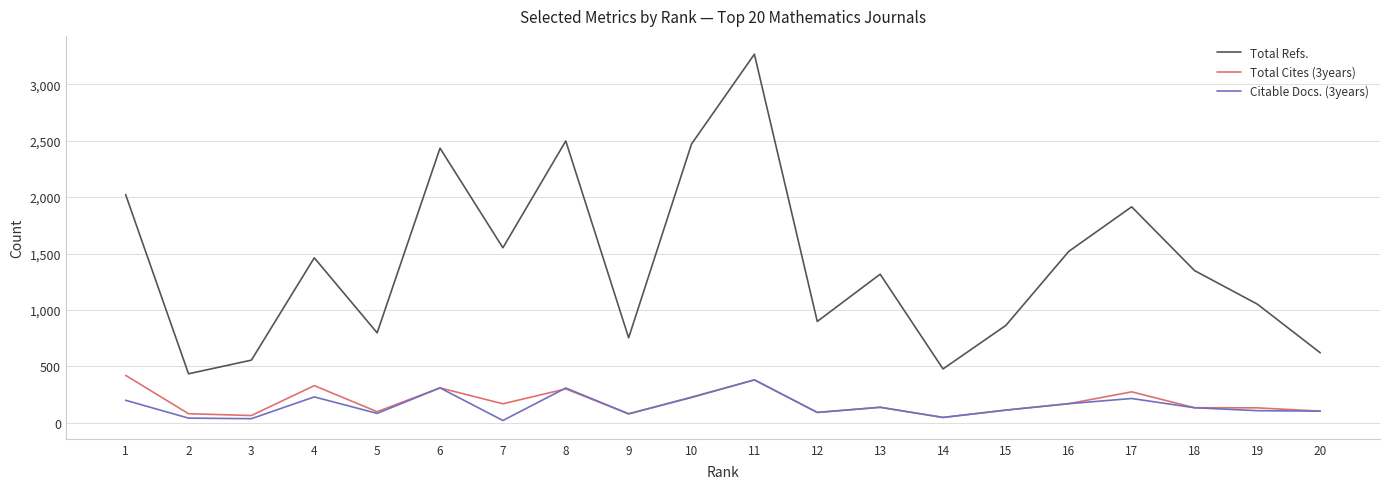

The value of Total Cites (3years) at 2 is 80. True or false?

True